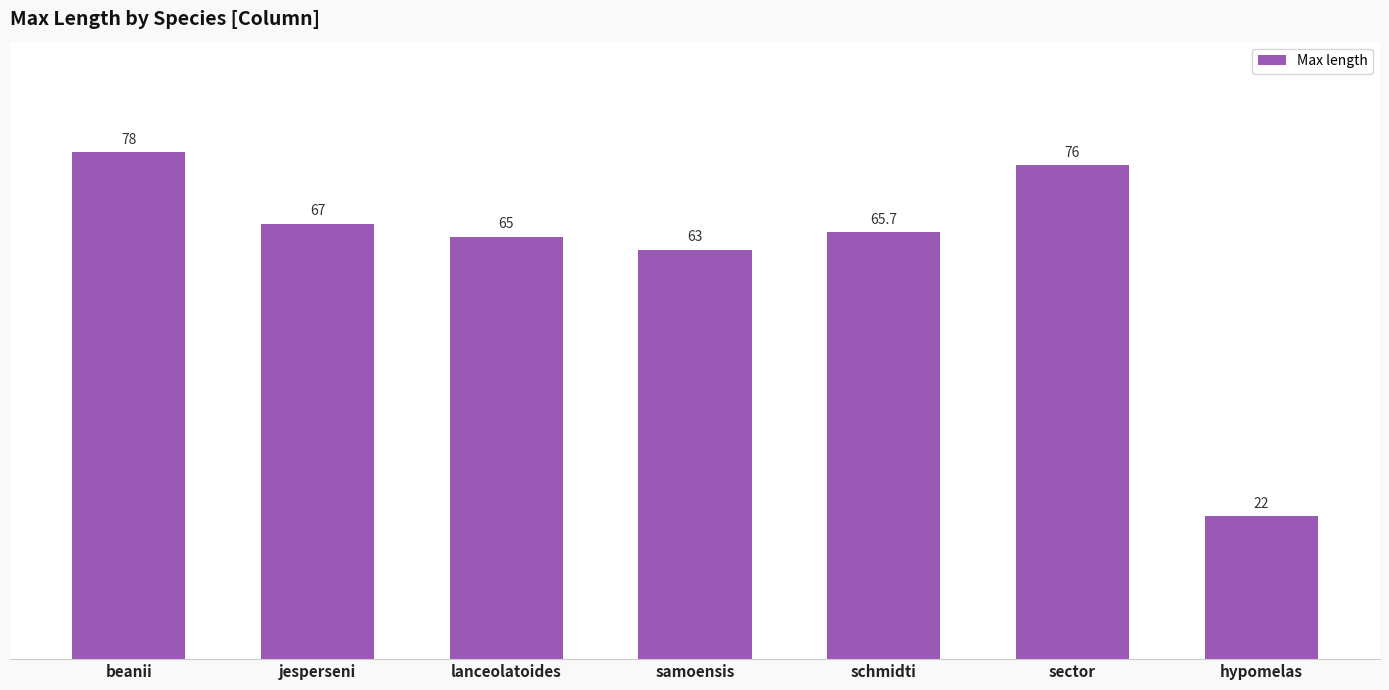

How many categories are shown in the chart?

7